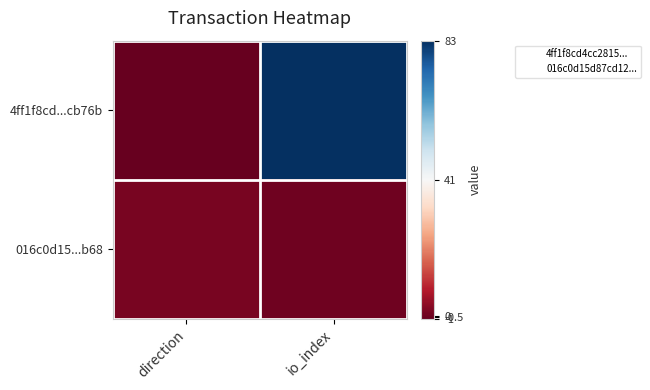

How many data points does each series have?

2